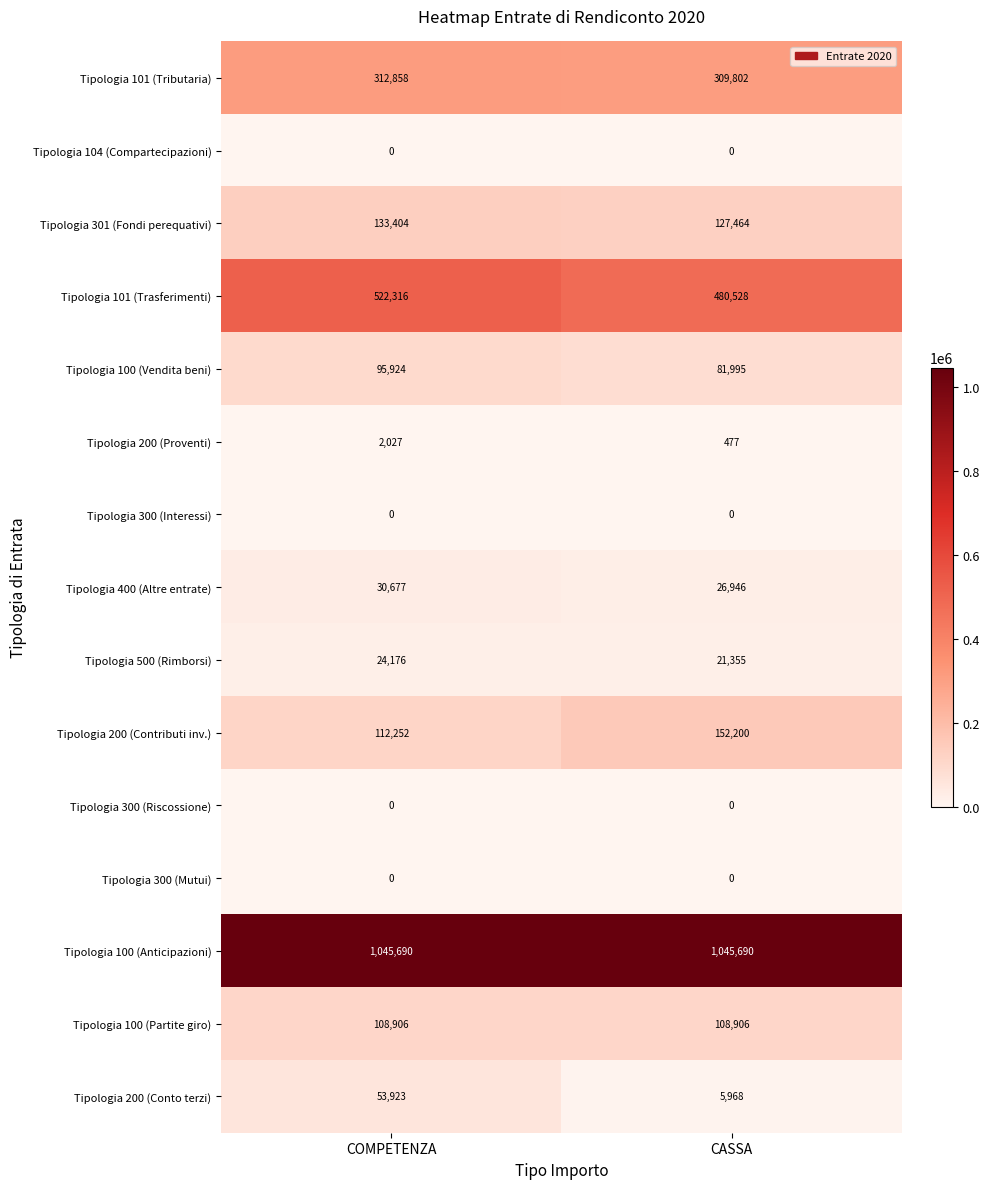

What is the average value of the Tipologia 101 (Trasferimenti) series?

501422